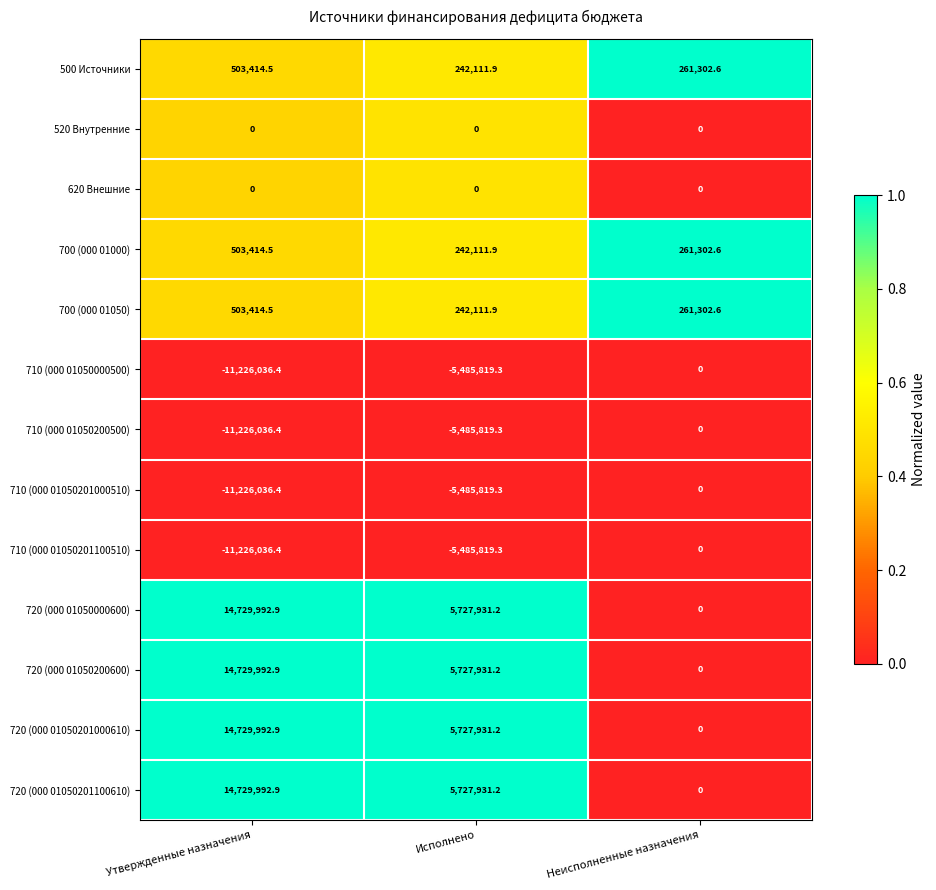

What is the difference between the highest and lowest values at Исполнено?

11213750.5